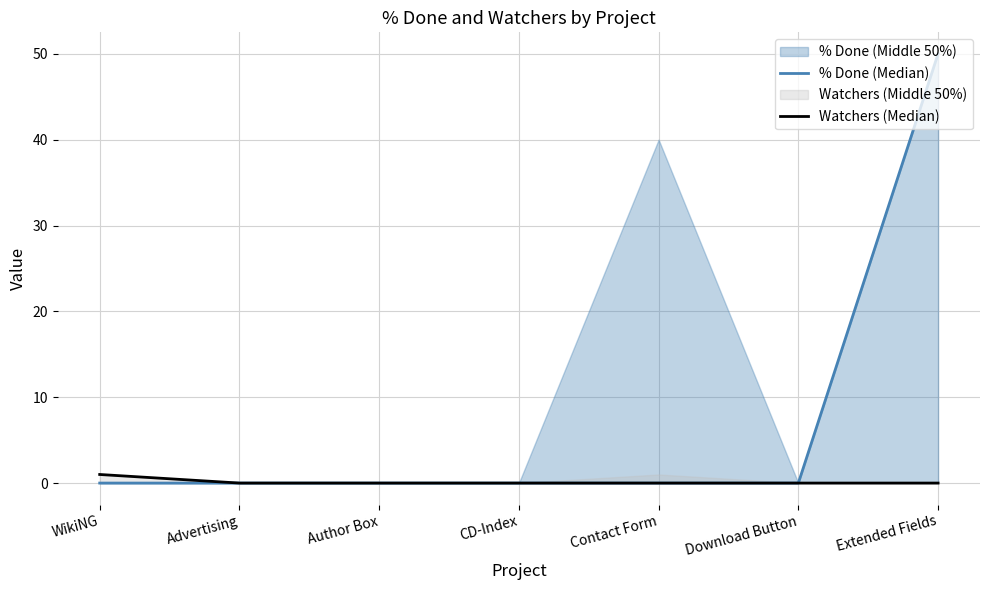

At which category does the chart reach its minimum across all series?

WikiNG